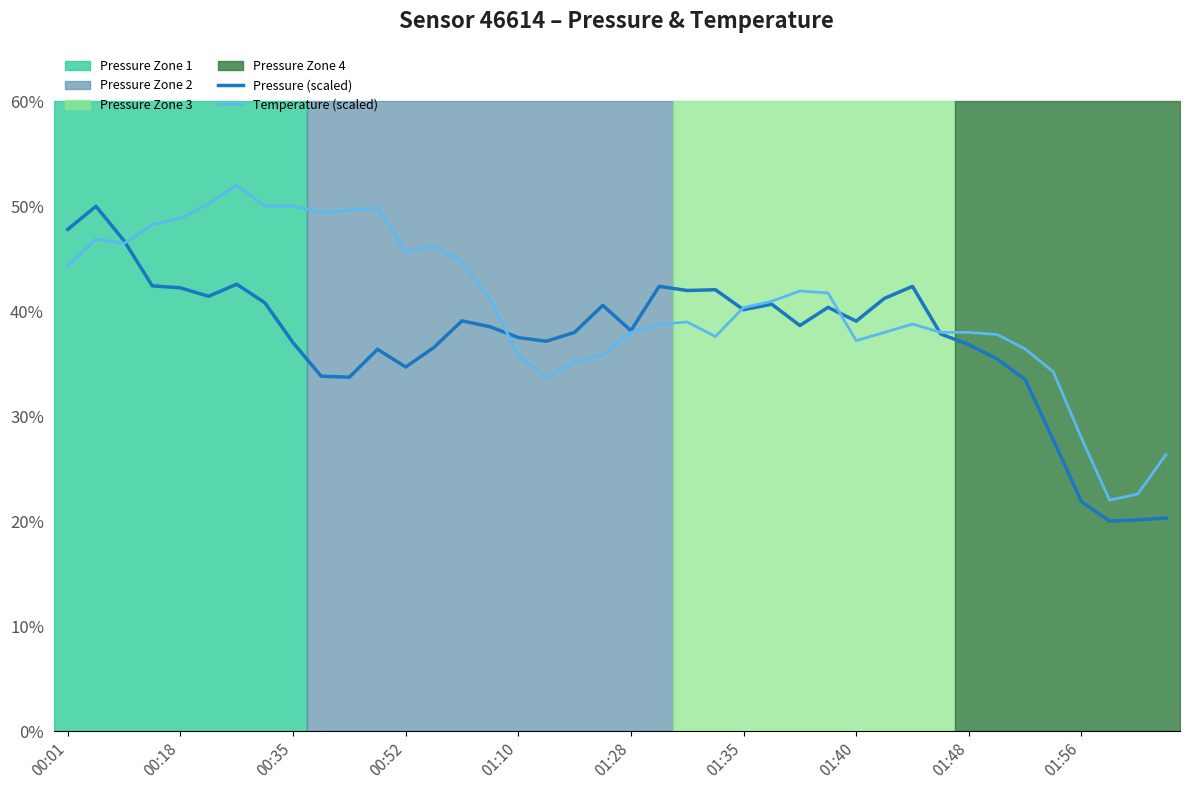

Reading left to right, list all the values displayed in this chart.

Pressure (scaled): 47.8	50.0	46.7	42.4	42.2	41.4	42.6	40.8	37.0	33.8	33.7	36.4	34.7	36.5	39.1	38.5	37.5	37.1	38.0	40.6	38.2	42.4	42.0	42.0	40.1	40.7	38.6	40.4	39.1	41.2	42.4	37.8	36.8	35.5	33.5	27.7	21.9	20.0	20.1	20.3
Temperature (scaled): 44.3	46.9	46.5	48.2	48.8	50.2	52.0	50.0	50.0	49.4	49.6	49.8	45.7	46.3	44.7	41.1	35.8	33.6	35.2	35.8	38.0	38.8	39.0	37.6	40.4	40.9	41.9	41.7	37.2	38.0	38.8	38.0	38.0	37.8	36.4	34.2	27.9	22.0	22.6	26.3